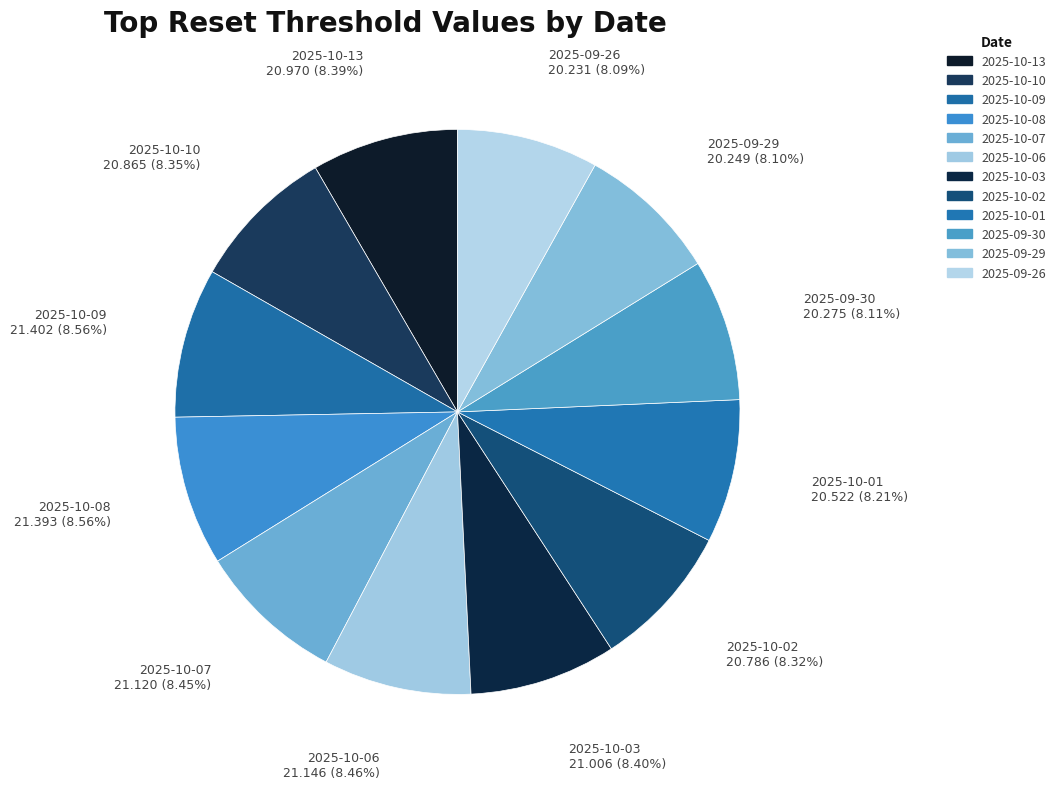

Is the sum of 2025-09-30 and 2025-10-08 greater than half?

No